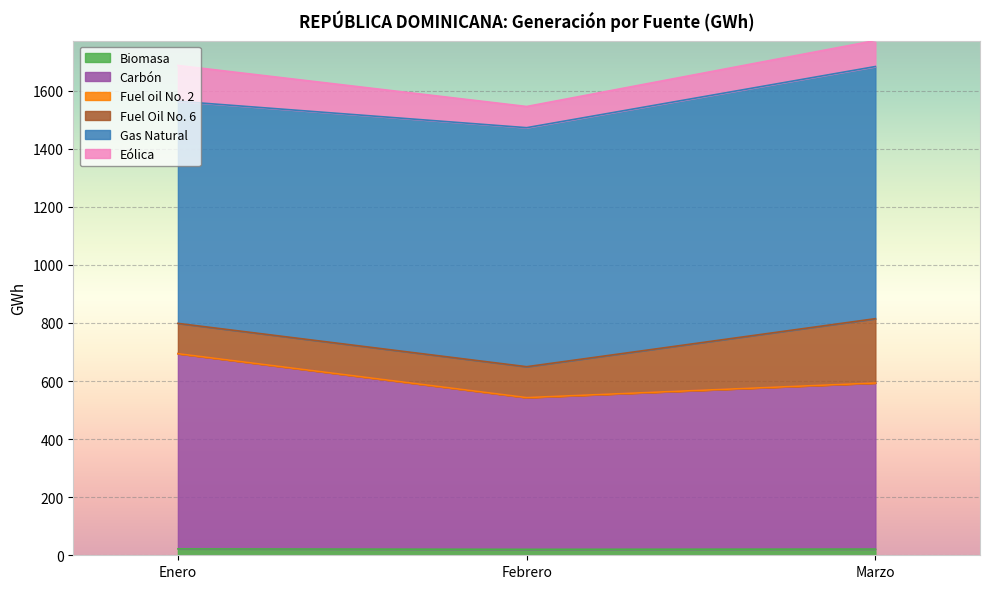

What is the highest value of the Carbón series?

694.3